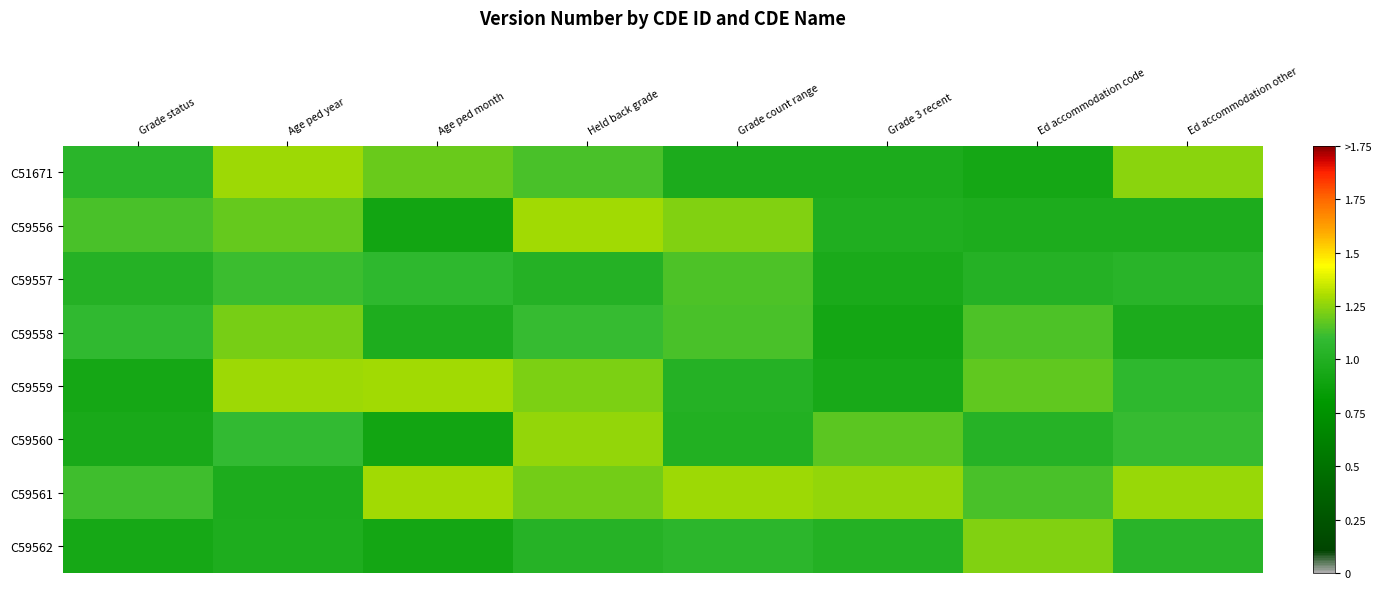

Reading right to left, extract all data points from this chart.

C51671: Ed accommodation other=1.2	Ed accommodation code=0.9	Grade 3 recent=1.0	Grade count range=1.0	Held back grade=1.1	Age ped month=1.2	Age ped year=1.3	Grade status=1.0
C59556: Ed accommodation other=1.0	Ed accommodation code=1.0	Grade 3 recent=1.0	Grade count range=1.2	Held back grade=1.3	Age ped month=0.9	Age ped year=1.2	Grade status=1.1
C59557: Ed accommodation other=1.0	Ed accommodation code=1.0	Grade 3 recent=1.0	Grade count range=1.1	Held back grade=1.0	Age ped month=1.1	Age ped year=1.1	Grade status=1.0
C59558: Ed accommodation other=1.0	Ed accommodation code=1.1	Grade 3 recent=0.9	Grade count range=1.1	Held back grade=1.1	Age ped month=1.0	Age ped year=1.2	Grade status=1.1
C59559: Ed accommodation other=1.1	Ed accommodation code=1.2	Grade 3 recent=0.9	Grade count range=1.0	Held back grade=1.2	Age ped month=1.3	Age ped year=1.3	Grade status=0.9
C59560: Ed accommodation other=1.1	Ed accommodation code=1.0	Grade 3 recent=1.2	Grade count range=1.0	Held back grade=1.3	Age ped month=0.9	Age ped year=1.1	Grade status=0.9
C59561: Ed accommodation other=1.3	Ed accommodation code=1.1	Grade 3 recent=1.3	Grade count range=1.3	Held back grade=1.2	Age ped month=1.3	Age ped year=1.0	Grade status=1.1
C59562: Ed accommodation other=1.0	Ed accommodation code=1.2	Grade 3 recent=1.0	Grade count range=1.1	Held back grade=1.0	Age ped month=0.9	Age ped year=1.0	Grade status=0.9